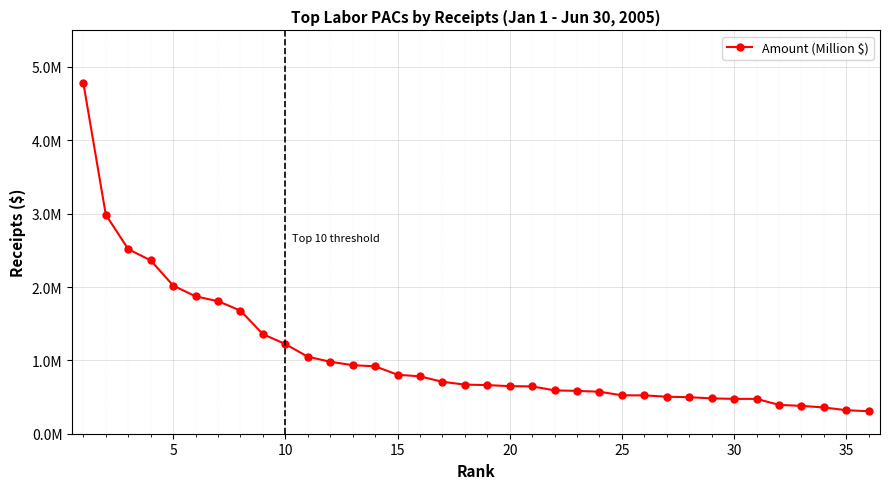

What is the greatest value displayed?

4.8